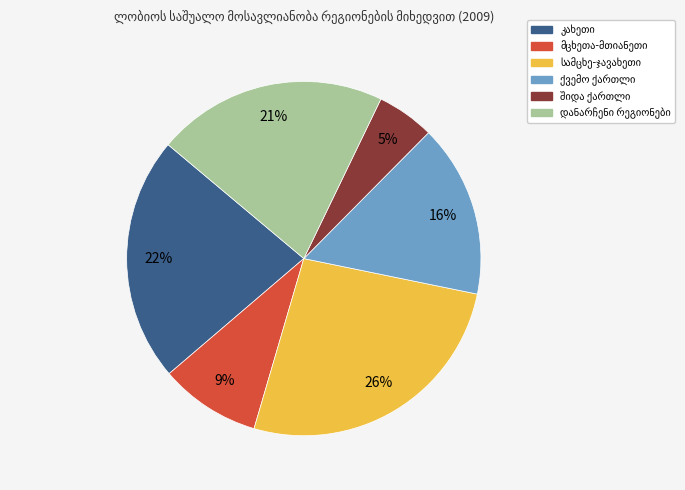

Is there any slice that represents more than half of the pie?

No